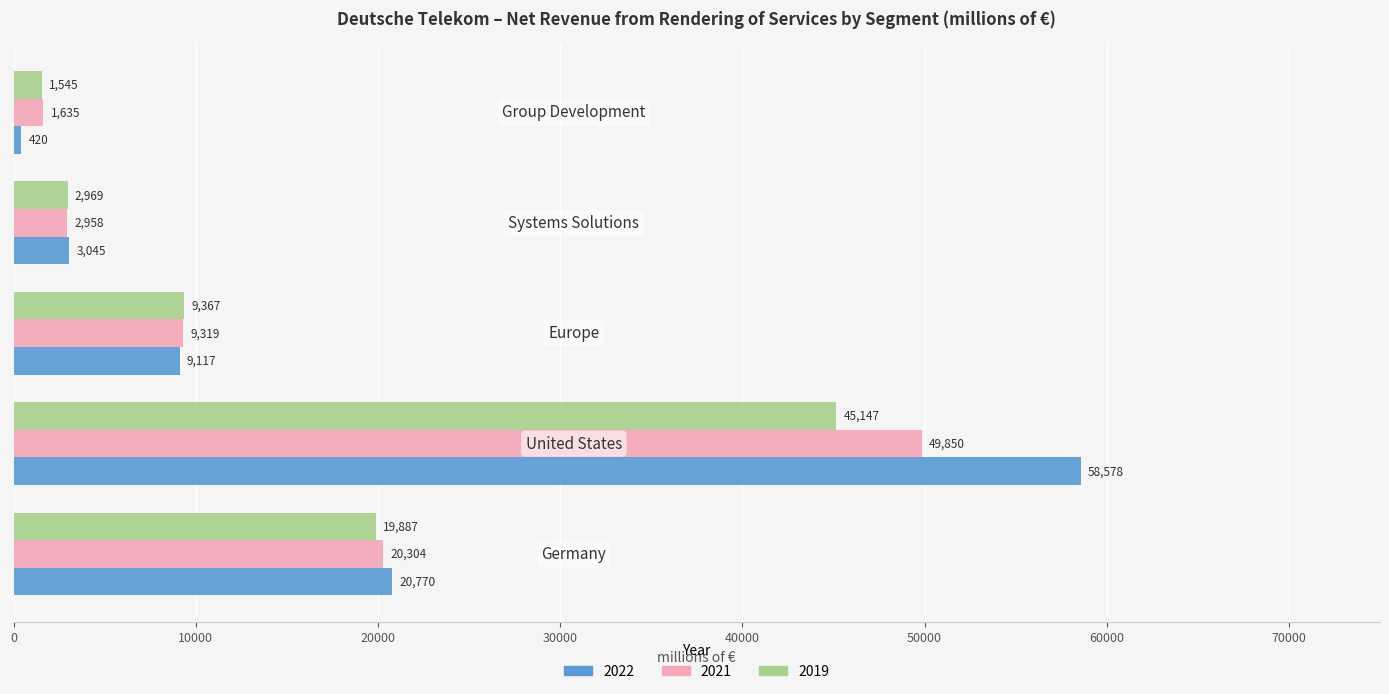

At how many categories does at least one series exceed 35126?

1